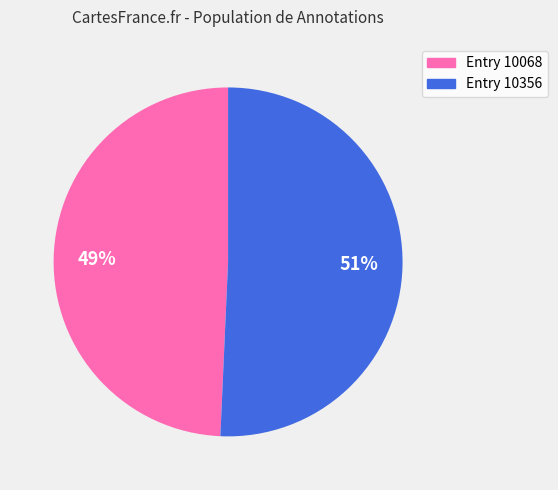

To the nearest percent, what percentage of the pie is Entry 10356?

51%